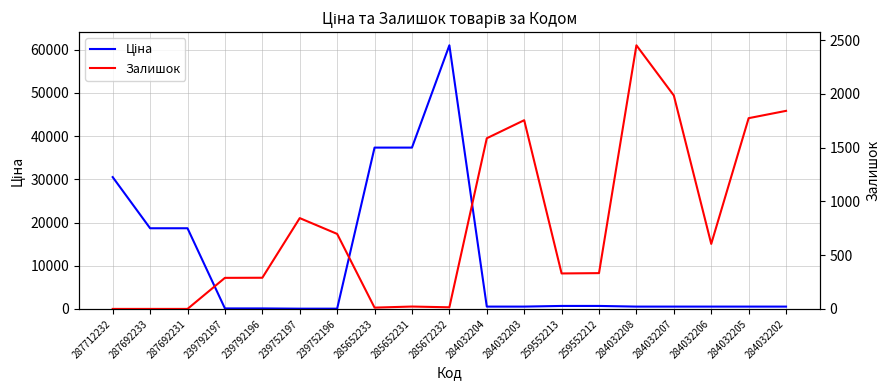

Read the Залишок value at 284032204.

1588.0